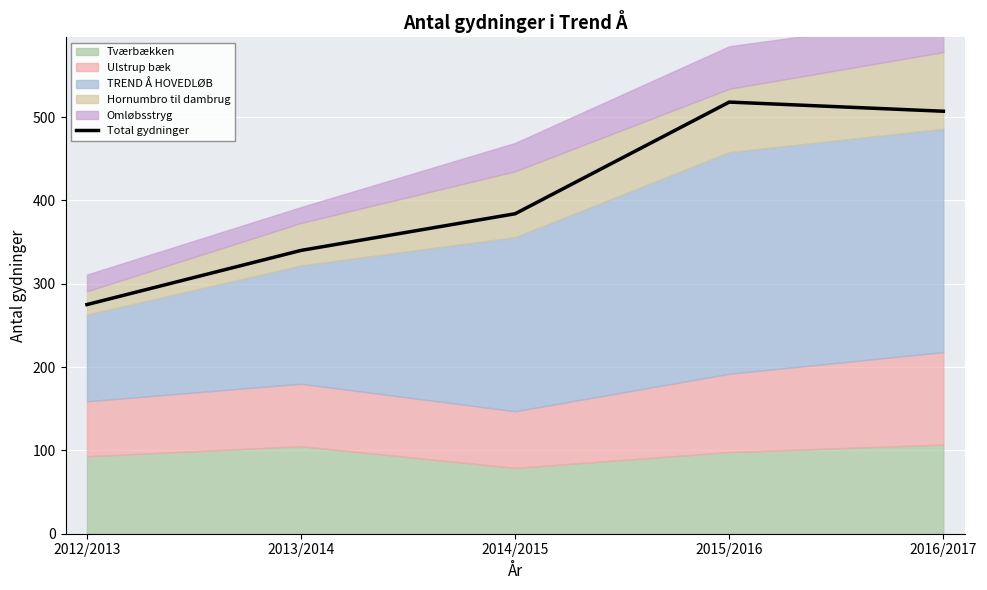

What is the difference between the values at 2012/2013 and 2014/2015?

109